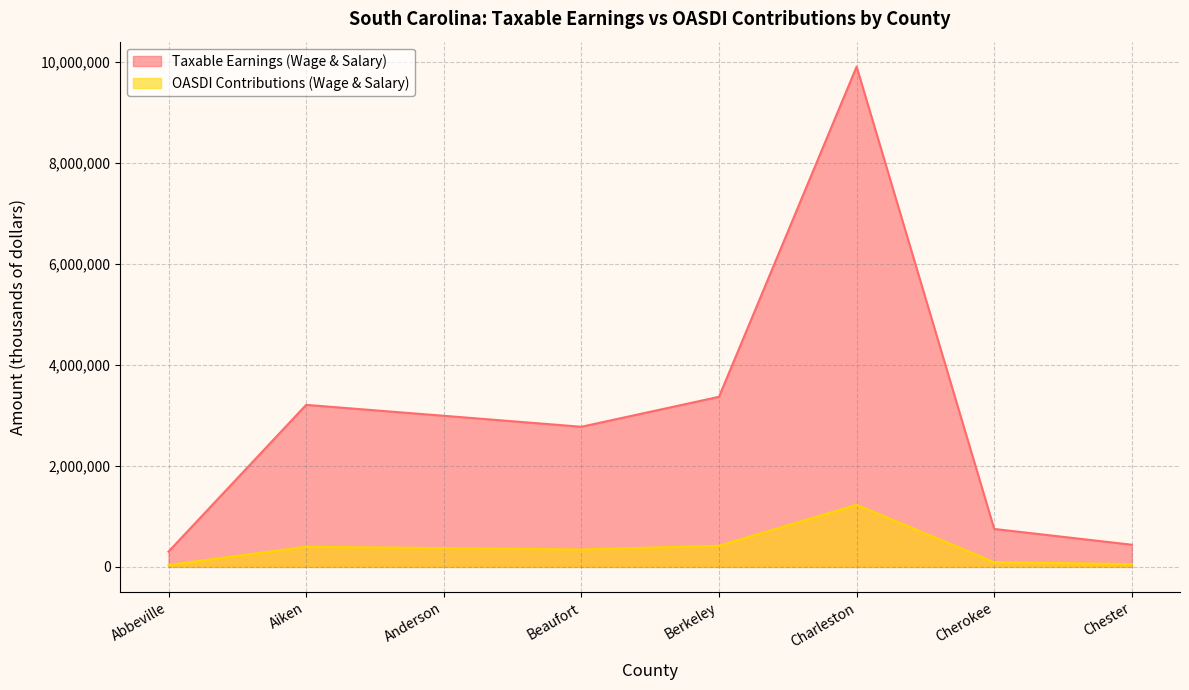

Does the chart have visible grid lines?

Yes